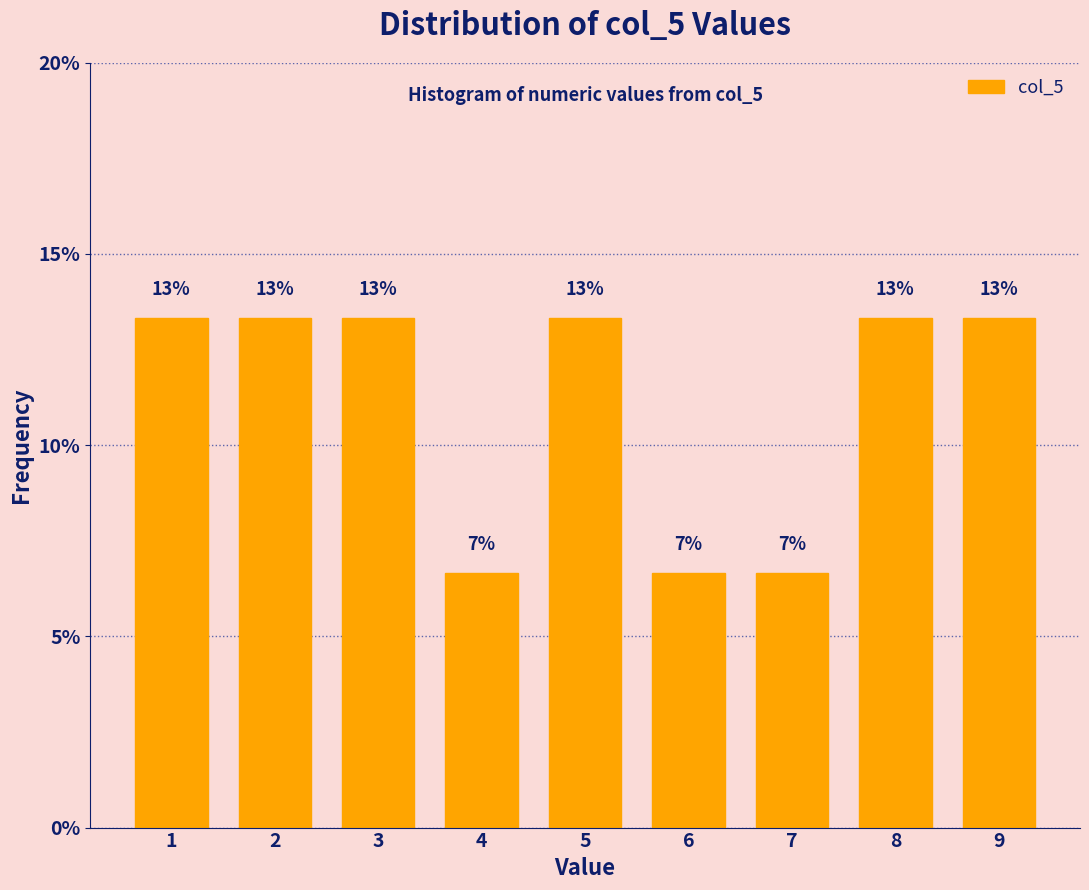

Does the chart contain any negative values?

No